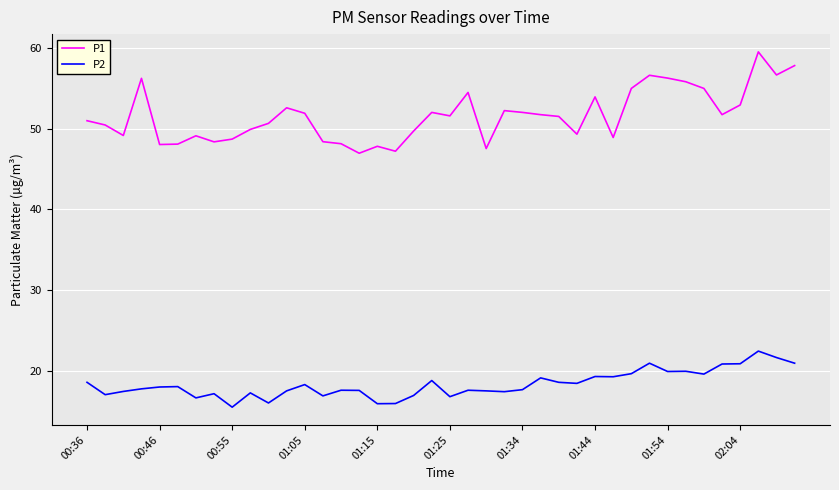

What is the minimum value shown in the chart?

15.5